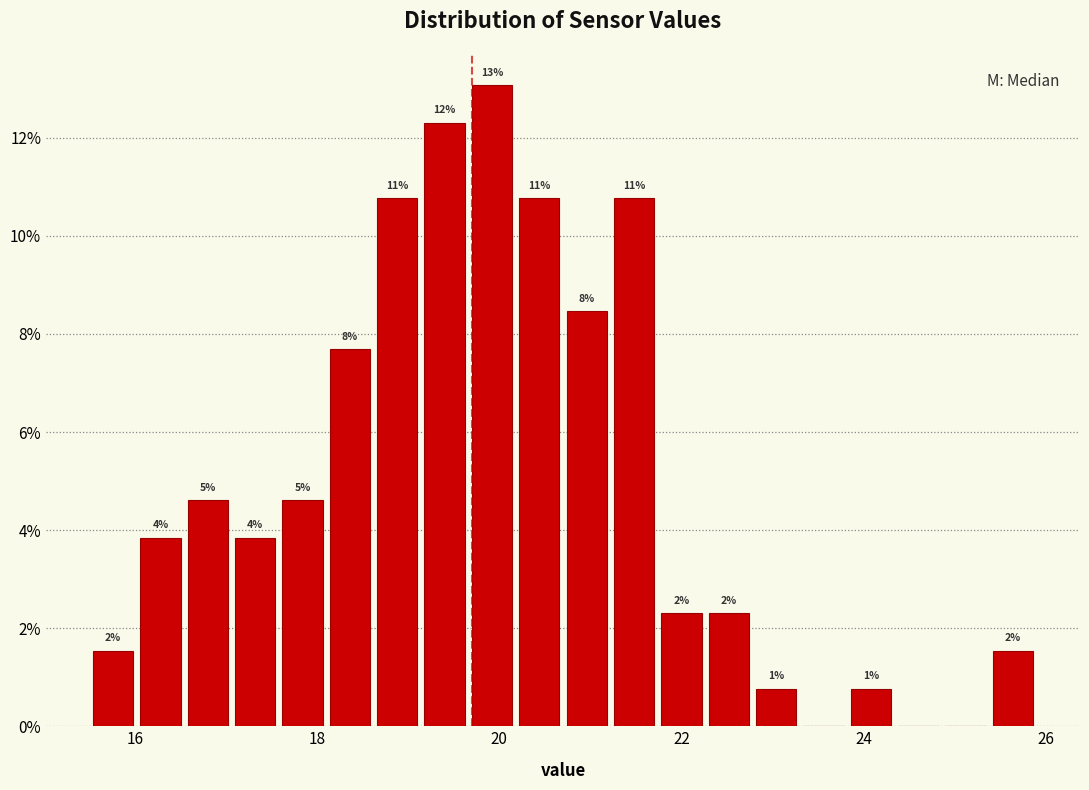

Around what value on the x-axis is the tallest bar? Give the approximate position of its centre, as read against the axis.

20.0